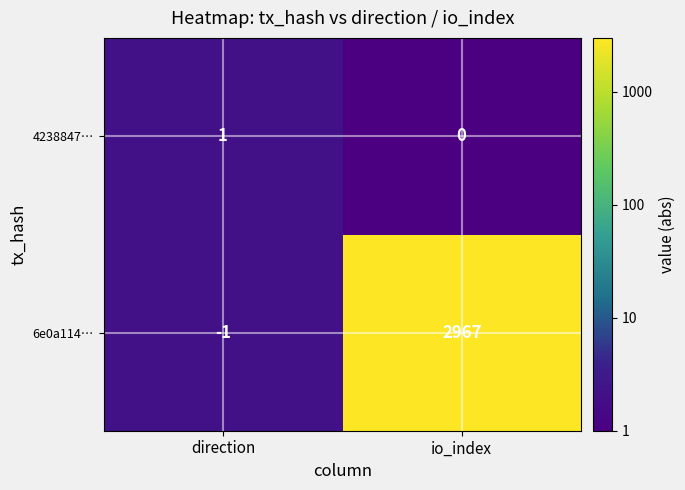

What is the sum of all 6e0a114… values?

2966